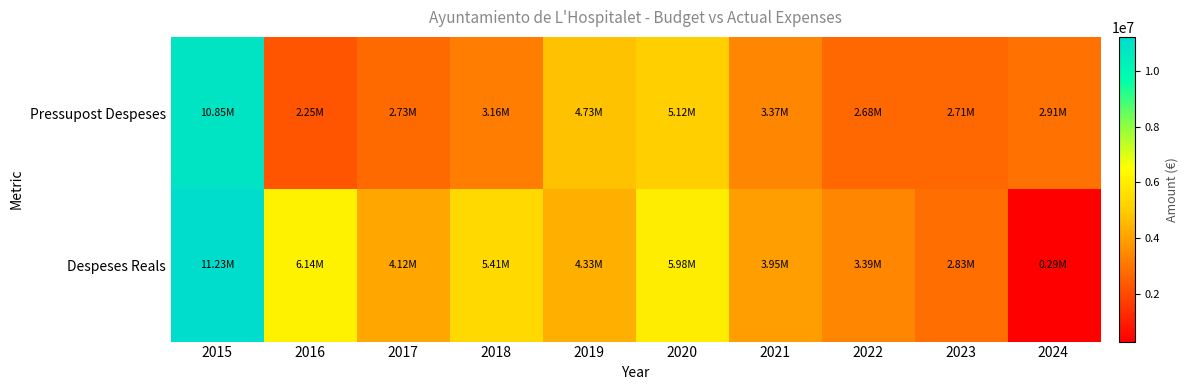

Count the number of data series in this chart.

2